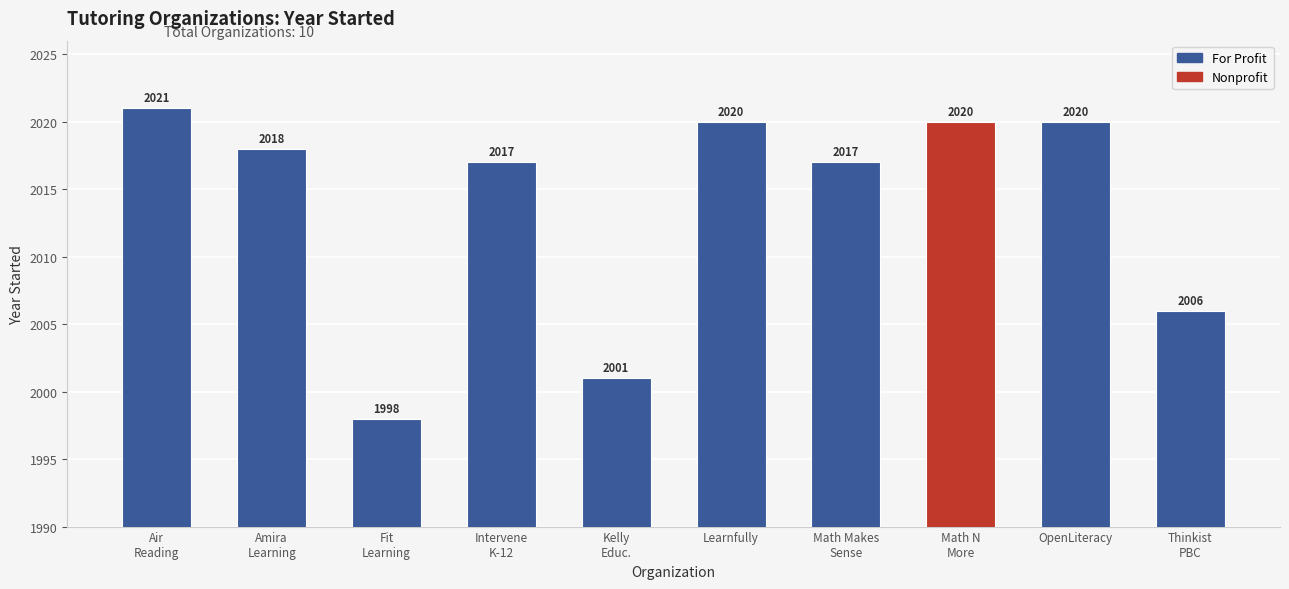

Which label corresponds to the largest value in the chart?

Air
Reading